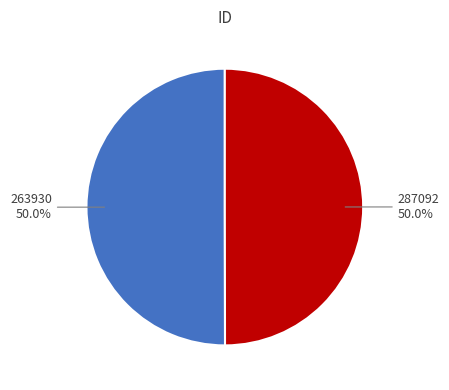

To the nearest percent, what is the combined percentage of 263930 and 287092?

100%